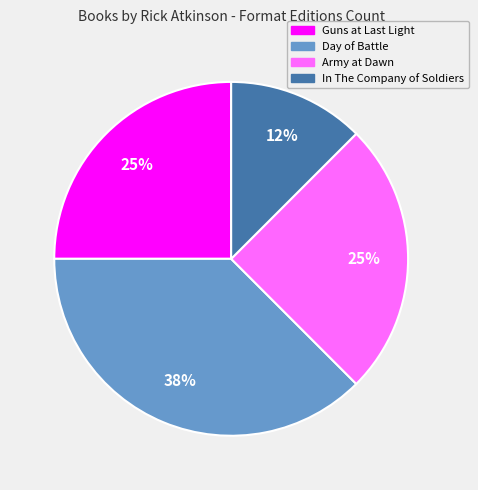

To the nearest percent, what percentage of the pie is Army at Dawn?

25%